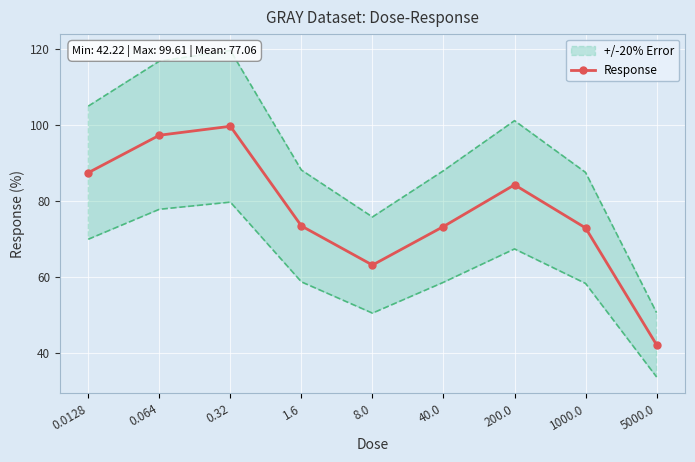

How many values are below 73?

3